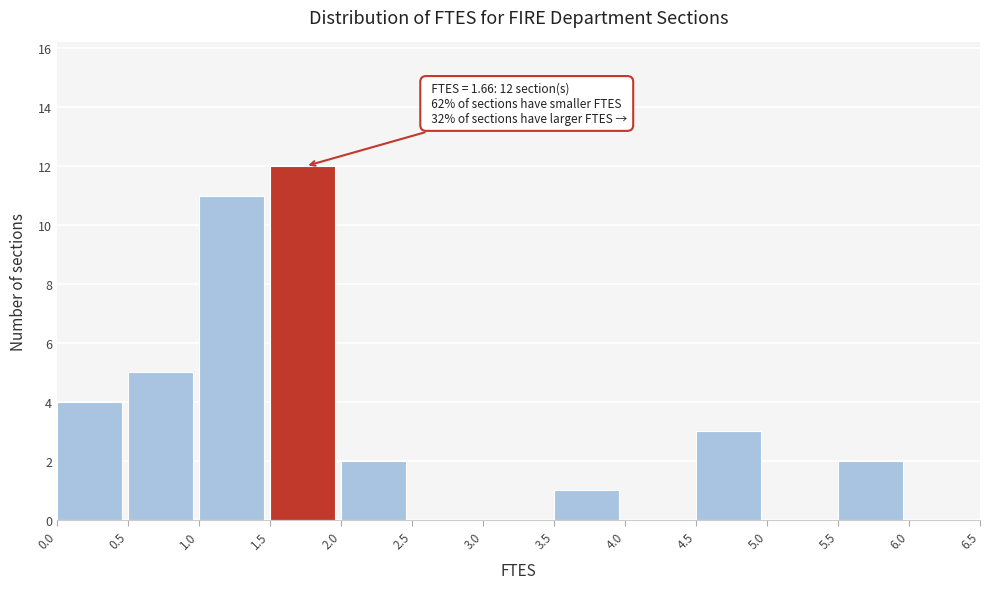

Over which range of the x-axis is the bar tallest?

1.5 to 2.0